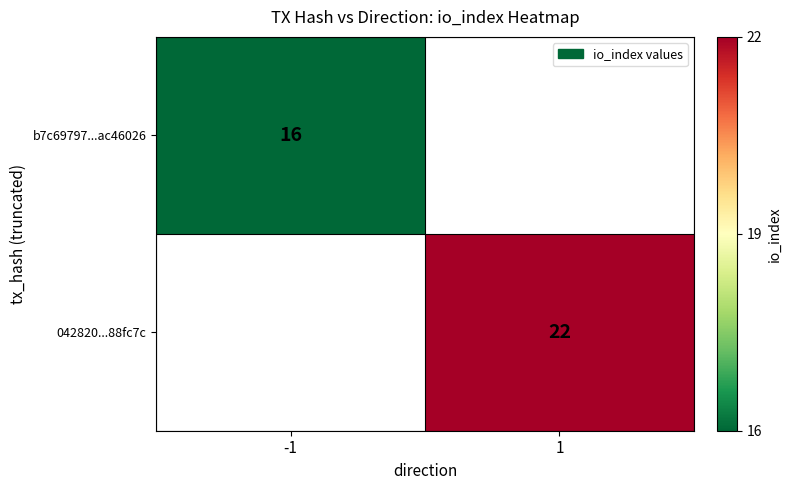

How many distinct data groups are displayed?

2